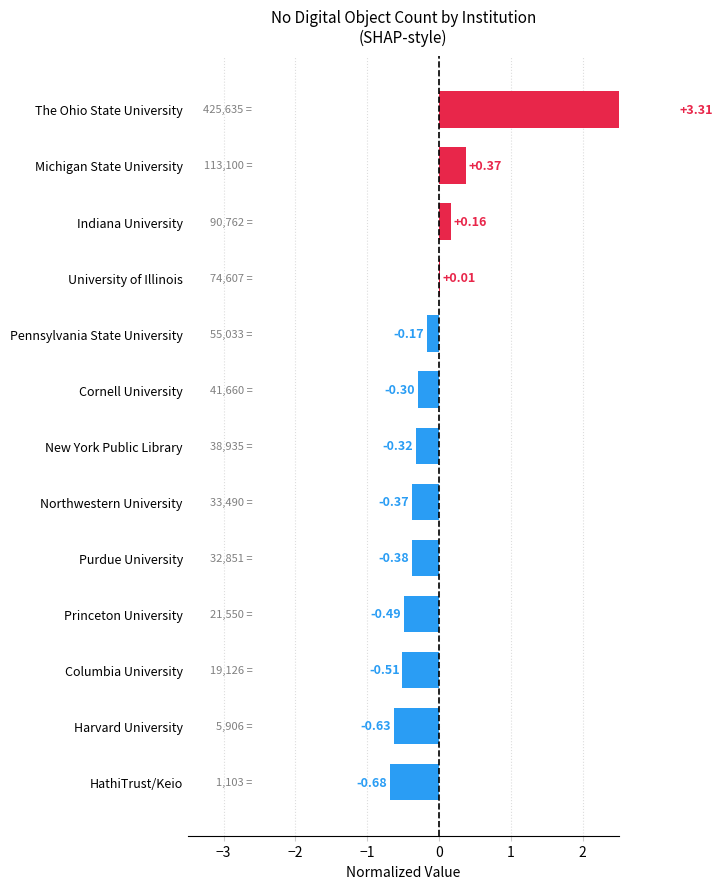

Which has a higher value, Michigan State University or Northwestern University?

Michigan State University